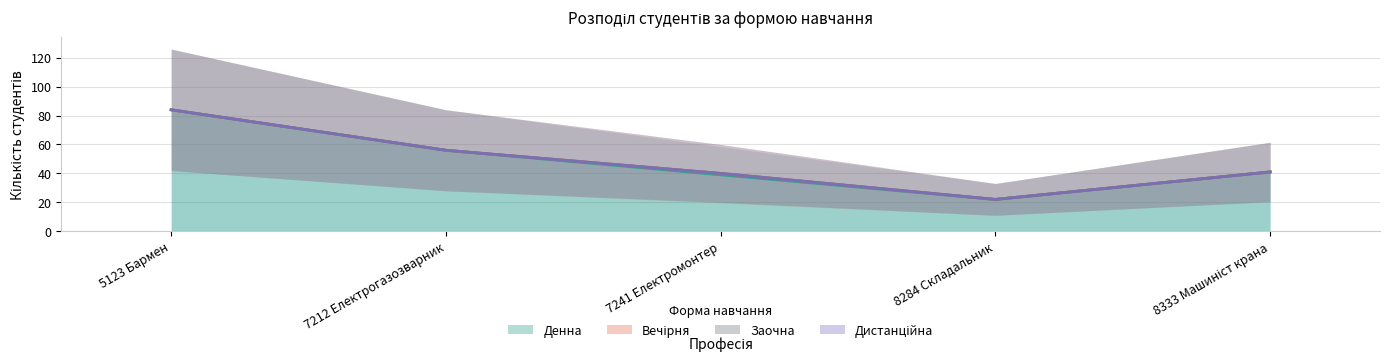

What is the sum of all Вечірня values?

1